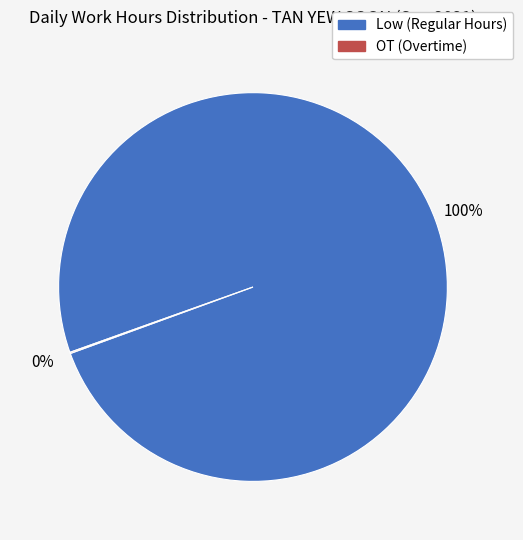

Does any single category account for the majority?

Yes